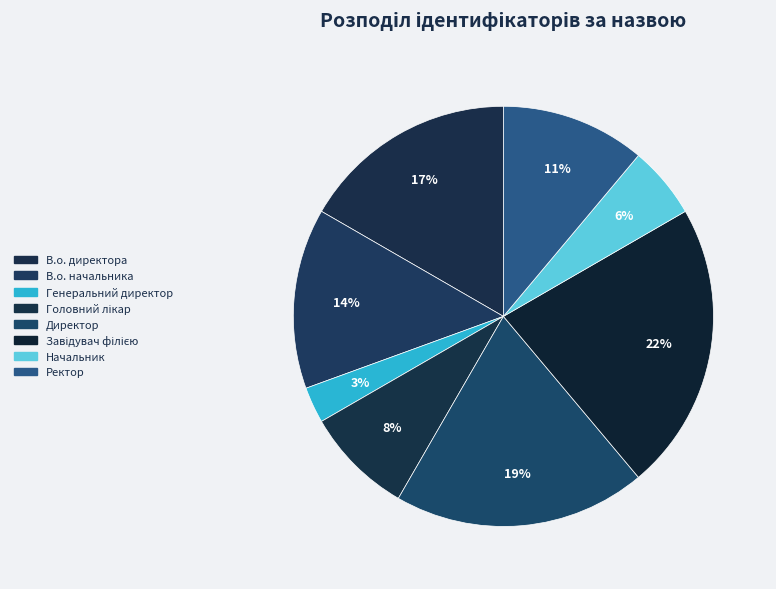

Is there any slice that represents more than half of the pie?

No